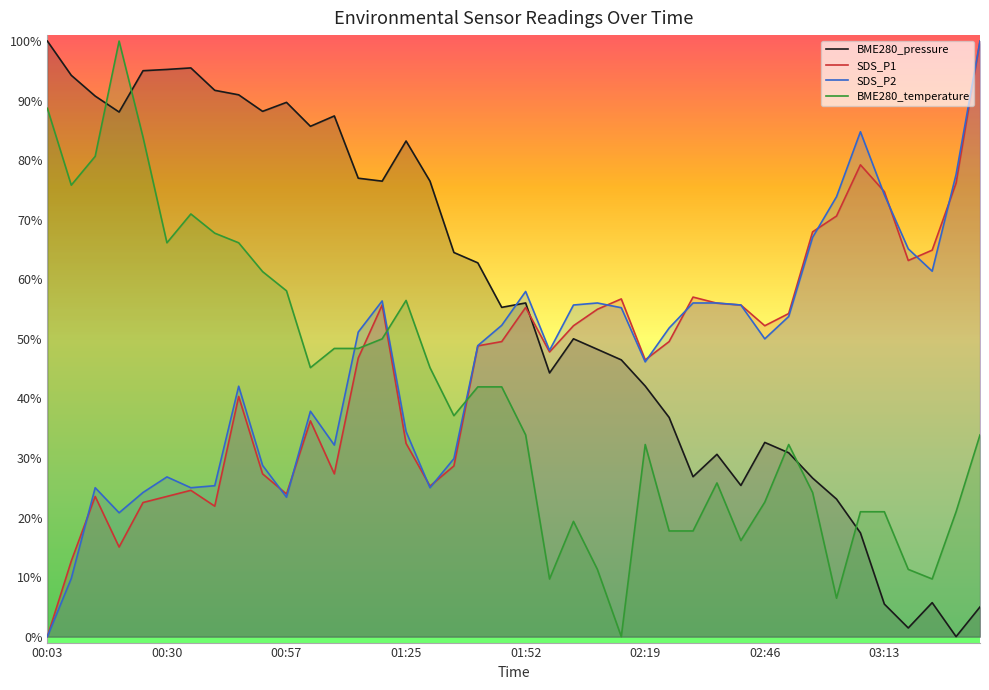

True or false: SDS_P2 has more than 0 interior local peaks.

True